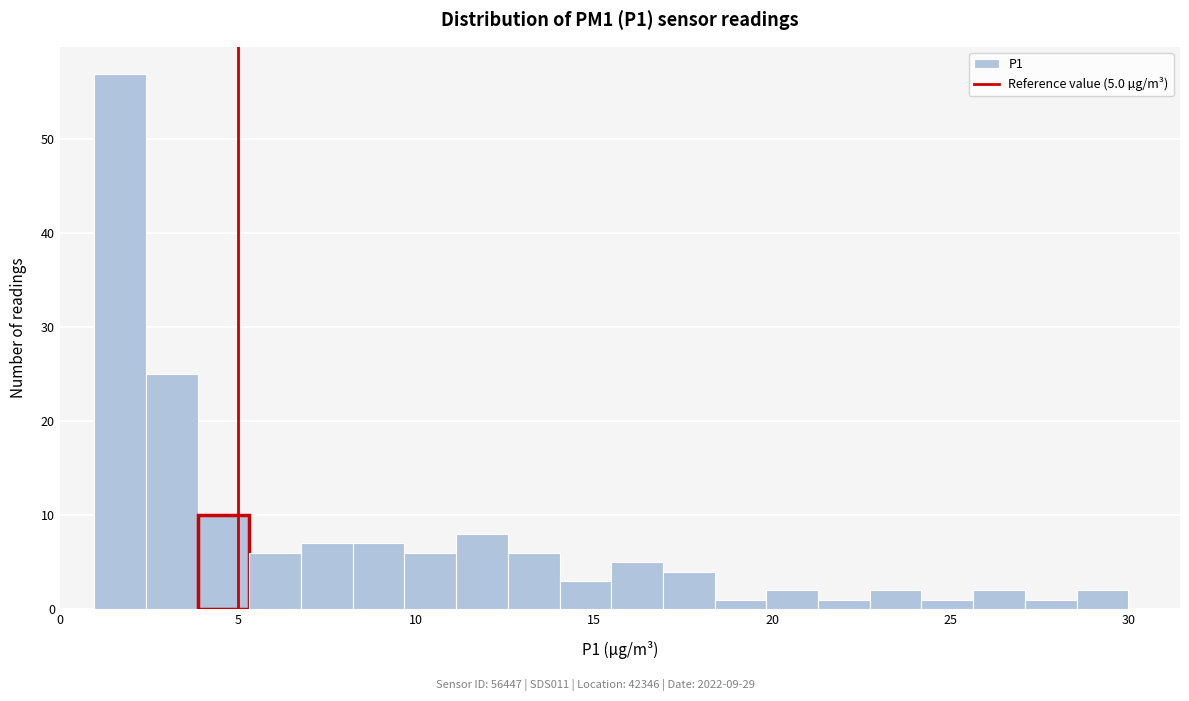

Around what value on the x-axis is the tallest bar? Give the approximate position of its centre, as read against the axis.

1.5